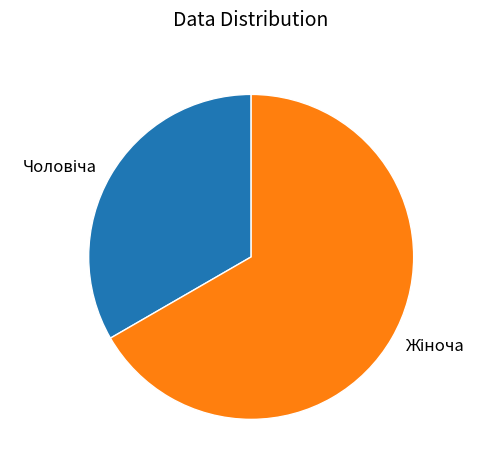

Is there any slice that represents more than half of the pie?

Yes